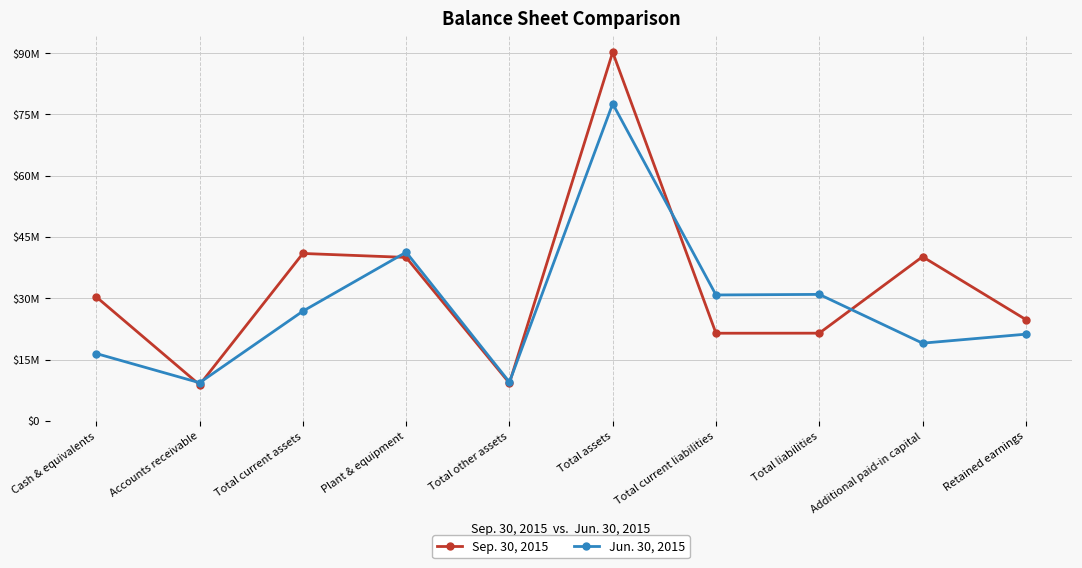

True or false: Jun. 30, 2015 has a value of 47592364 at Total liabilities.

False